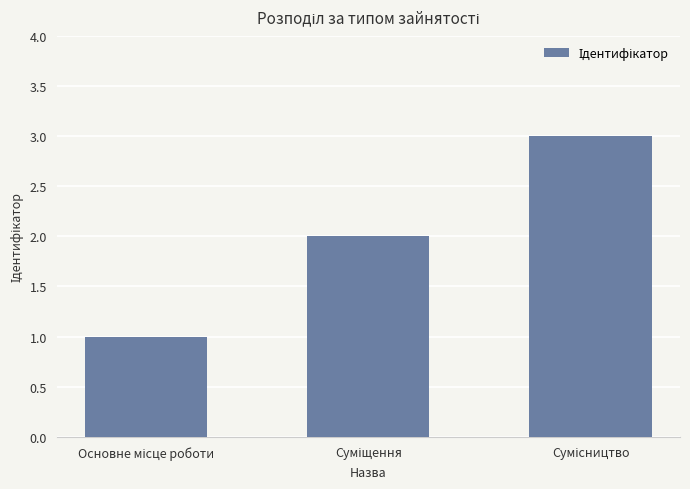

Count the values in the range 1 to 3.

3